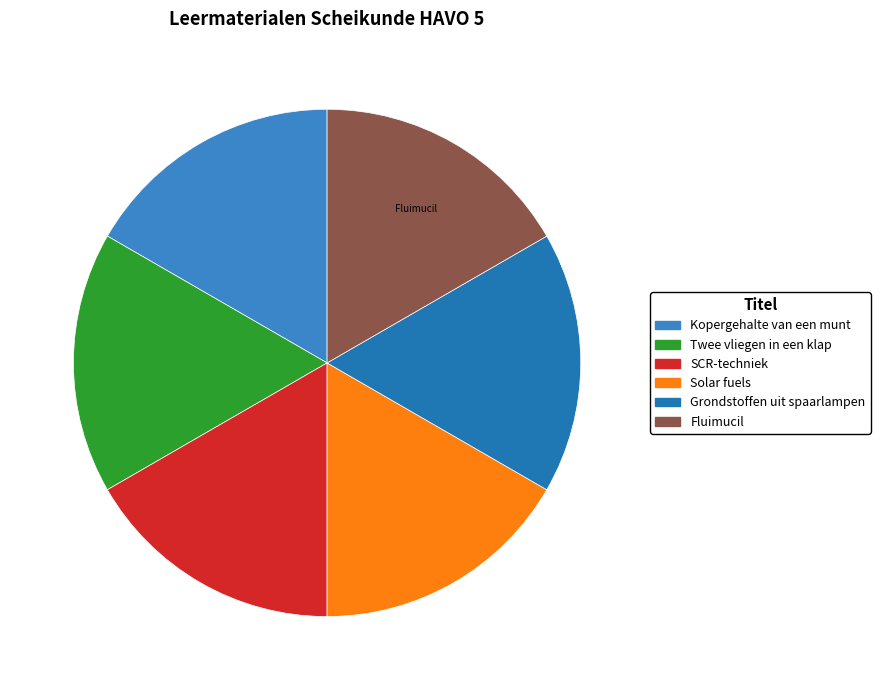

How many segments does this pie chart have?

6